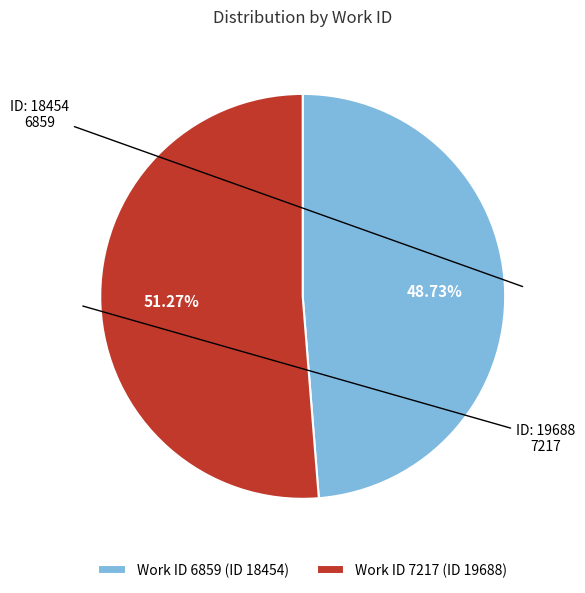

Combined, do Work ID 6859 (ID 18454) and Work ID 7217 (ID 19688) account for over 50%?

Yes